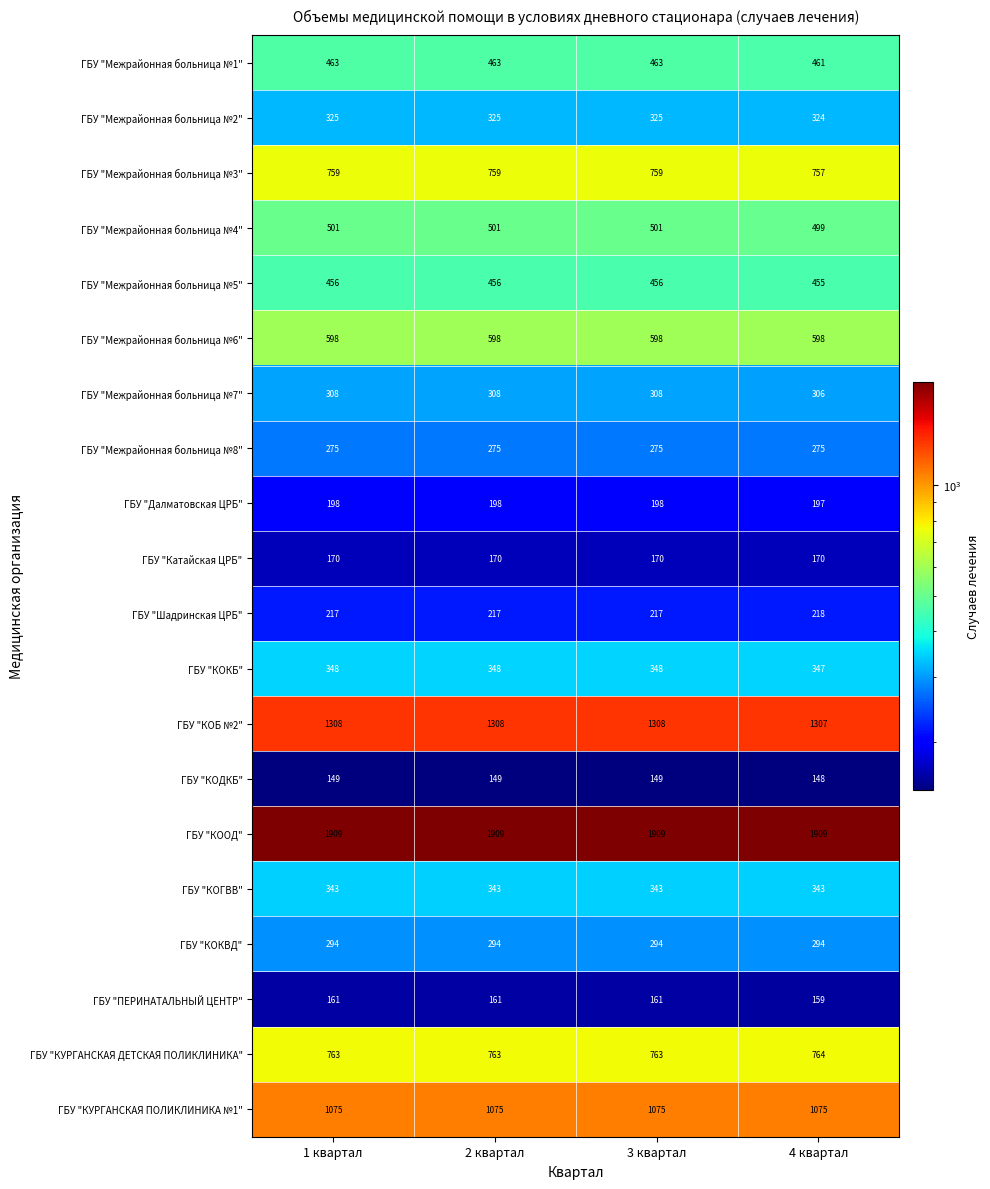

What is the lowest value of the ГБУ "Межрайонная больница №1" series?

461